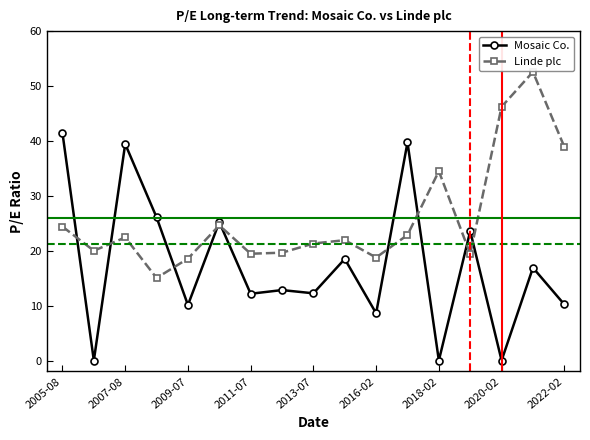

True or false: Linde plc has more than 1 interior local peaks.

True